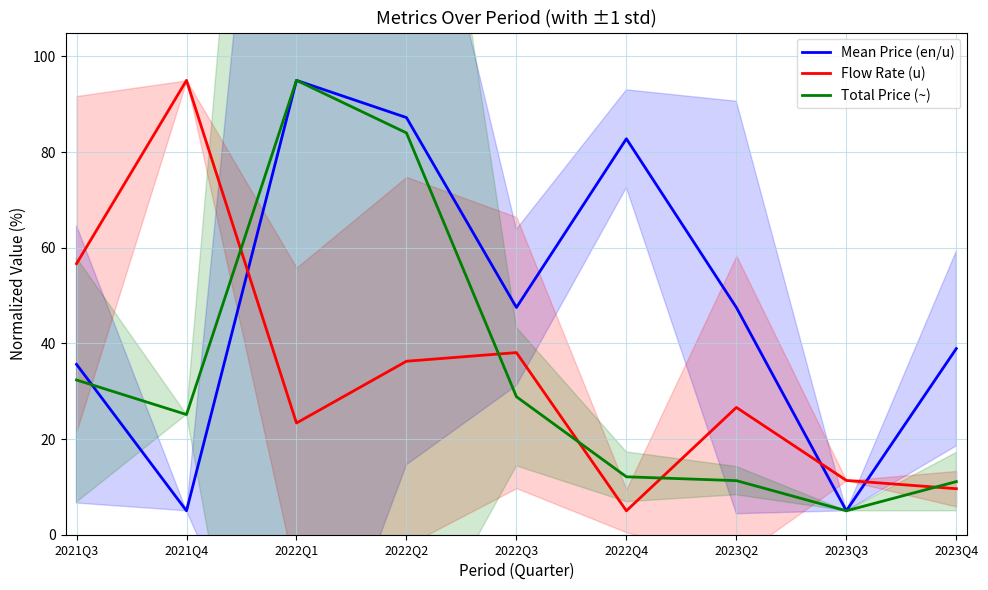

Where is the first local minimum for Total Price (~)?

2021Q4